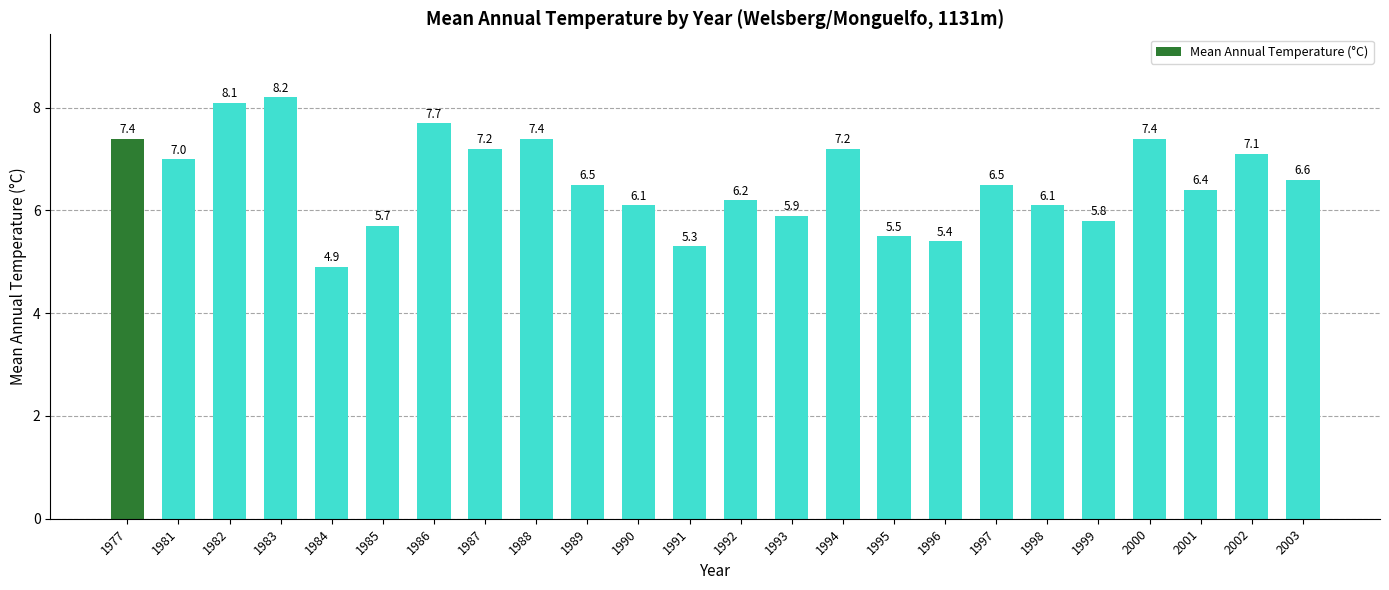

Are the bars grouped side by side (vs. stacked)?

No